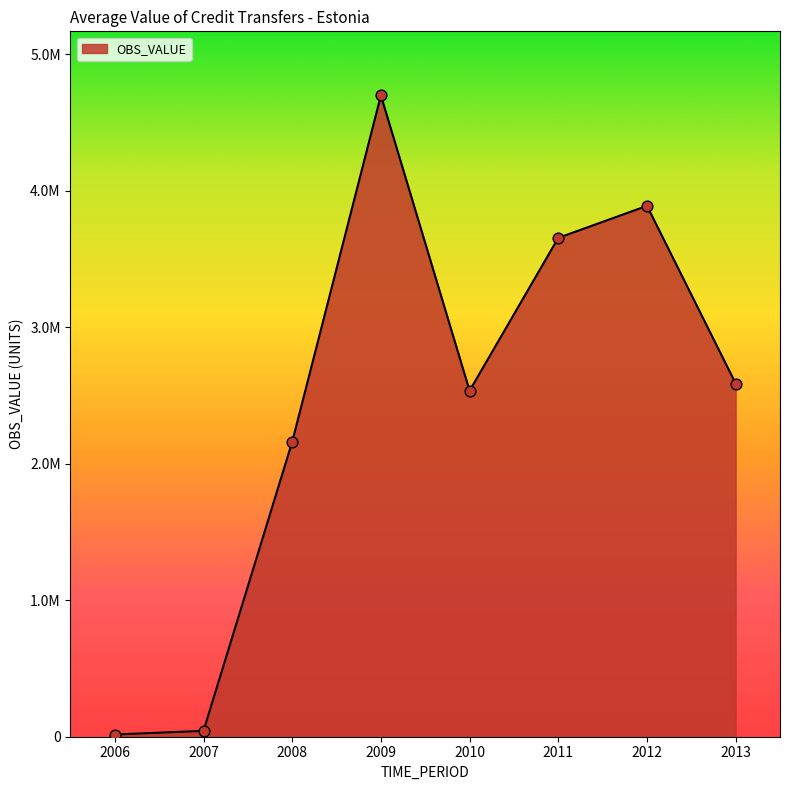

Between 2006 and 2009, which is larger?

2009